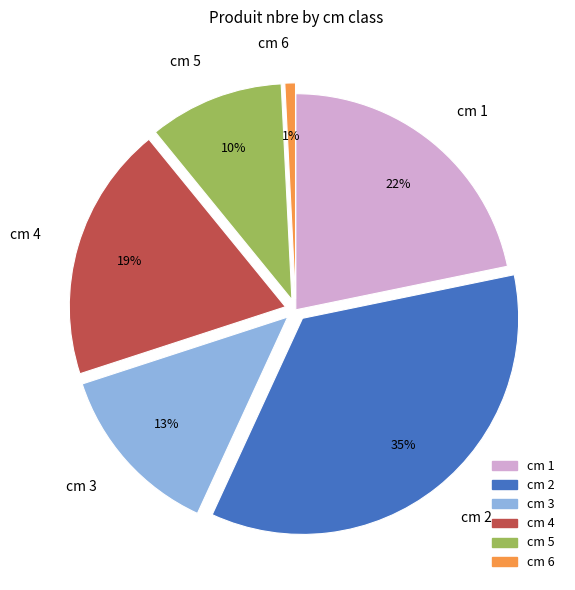

Is the sum of cm 2 and cm 4 greater than half?

Yes